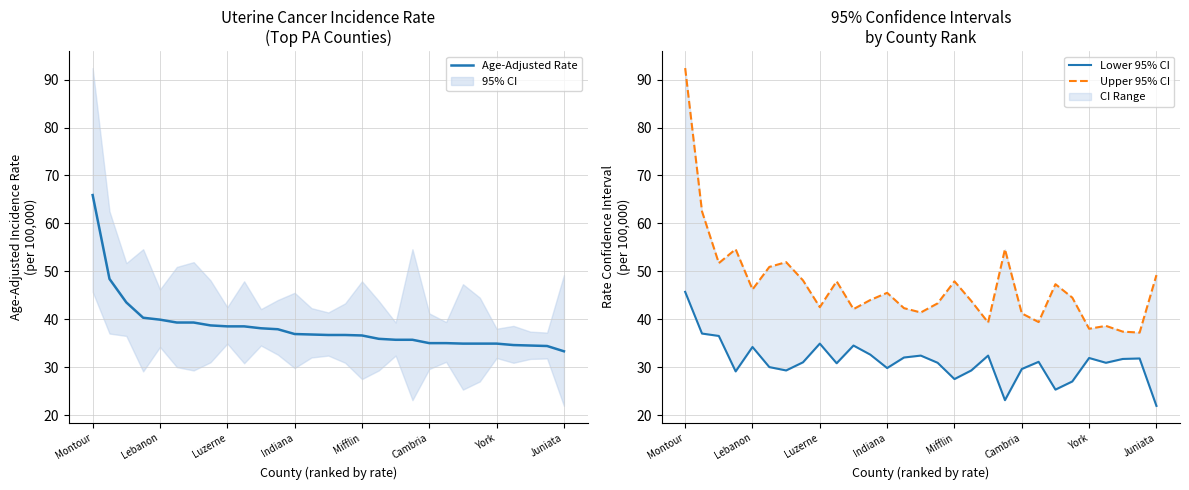

What is the sum of the Lower 95% CI values at 10 and 25?

65.4